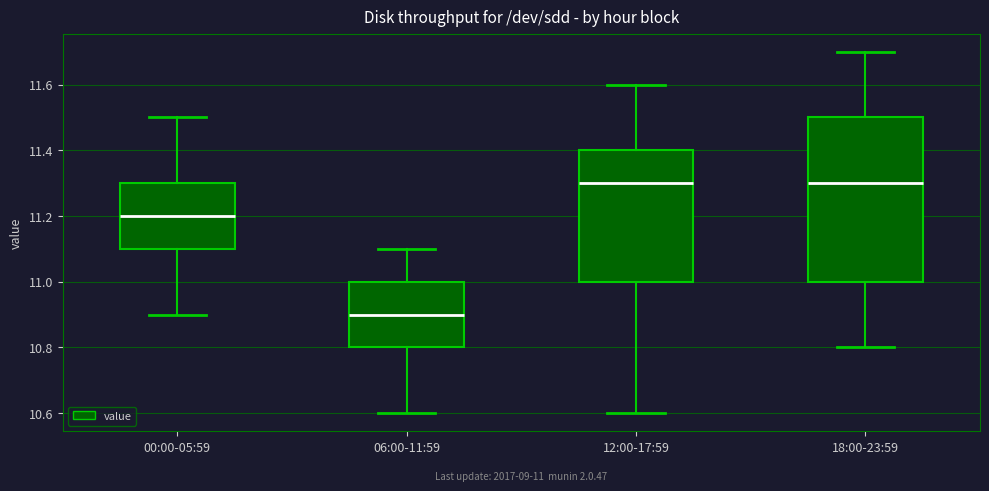

Comparing the boxes themselves (not the whiskers), which one is the tallest?

18:00-23:59